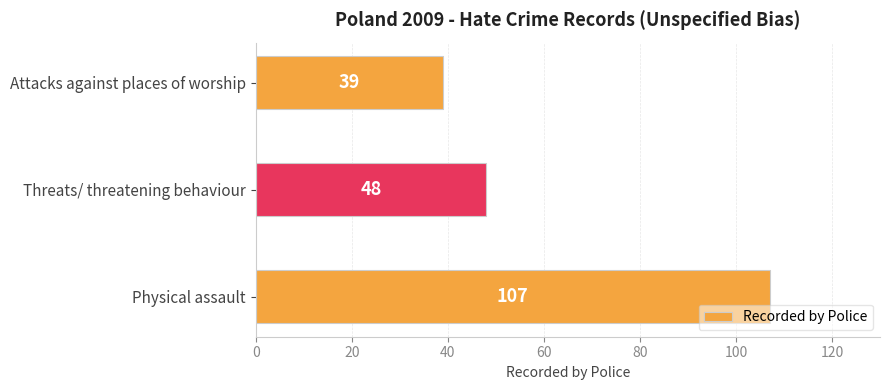

Does the chart contain stacked bars?

No